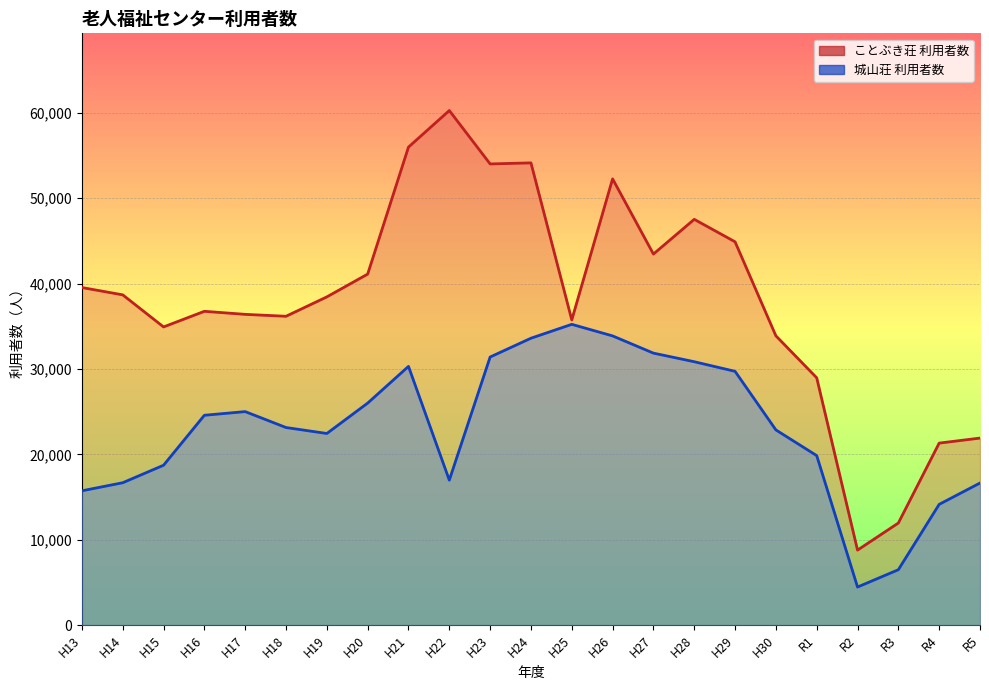

How many values in the 城山荘 利用者数 series are below 23148?

11